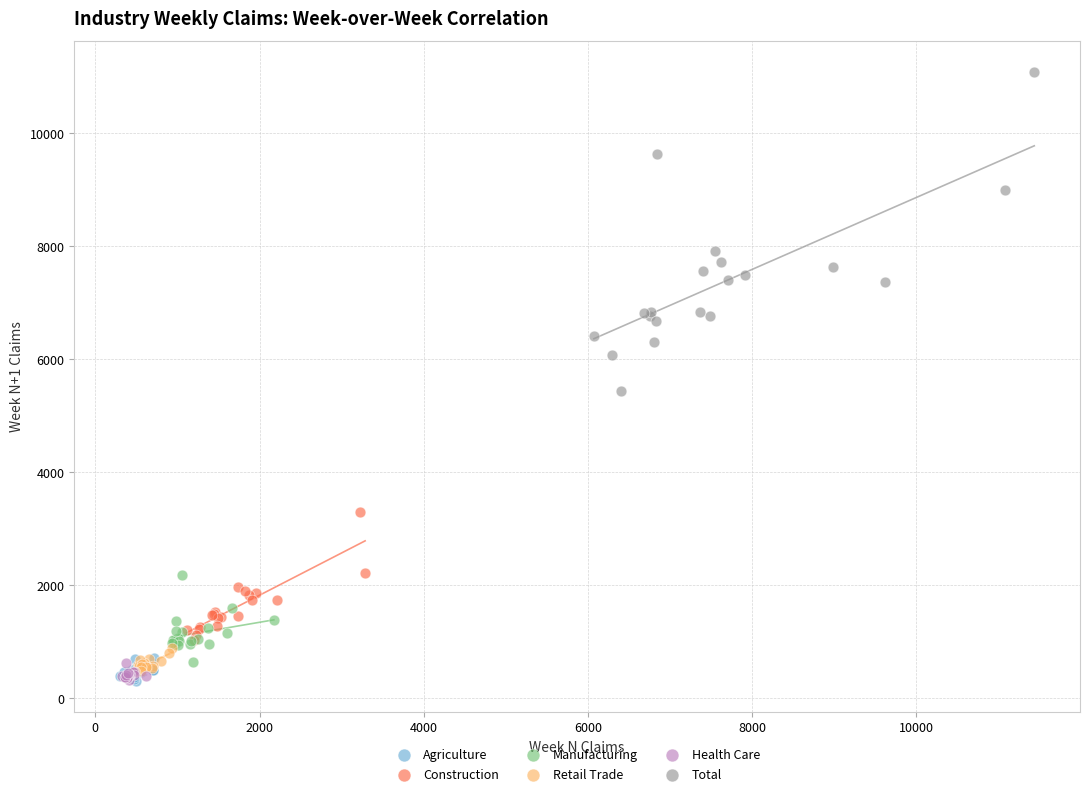

Which series contains the highest Y value?

Total